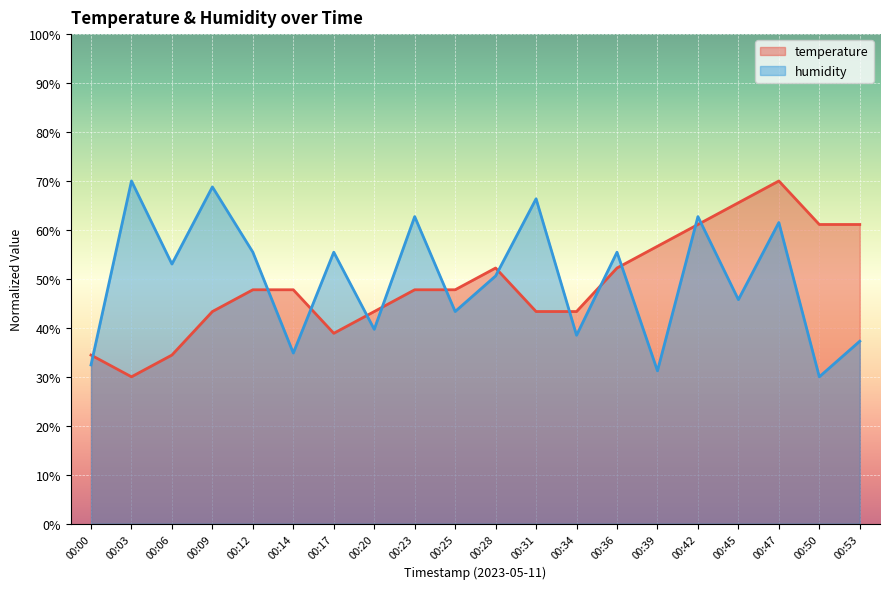

Which has a higher value, 00:31 or 00:14?

00:14